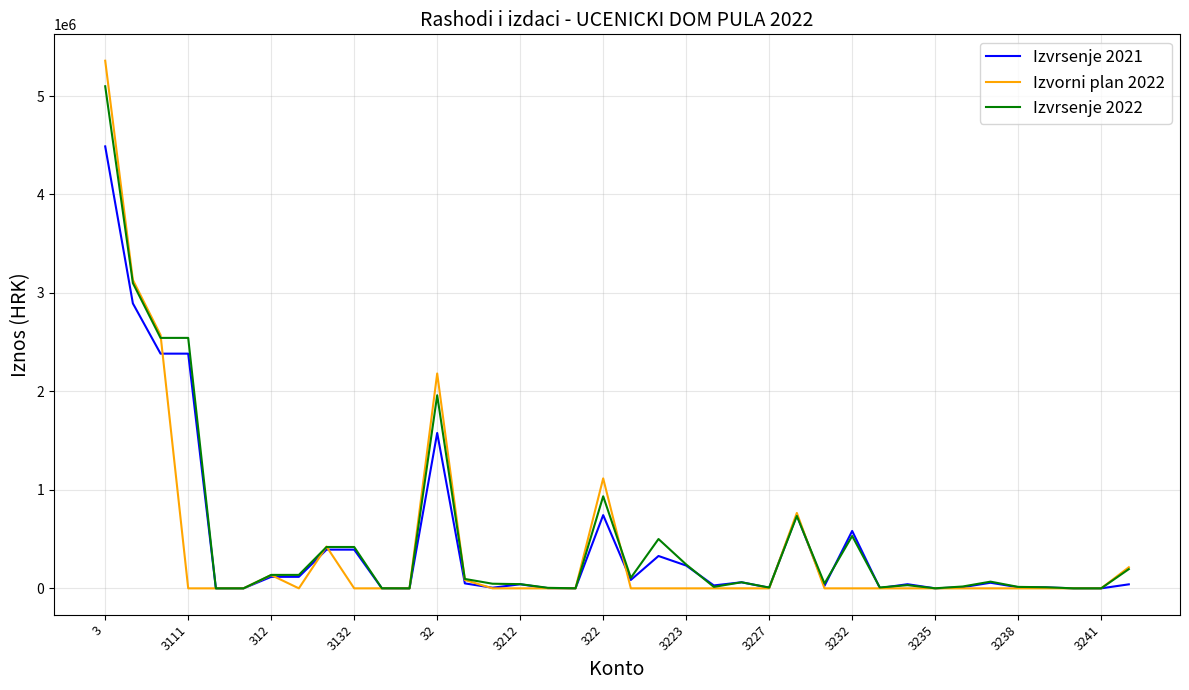

What is the maximum value shown in the chart?

5358435.7